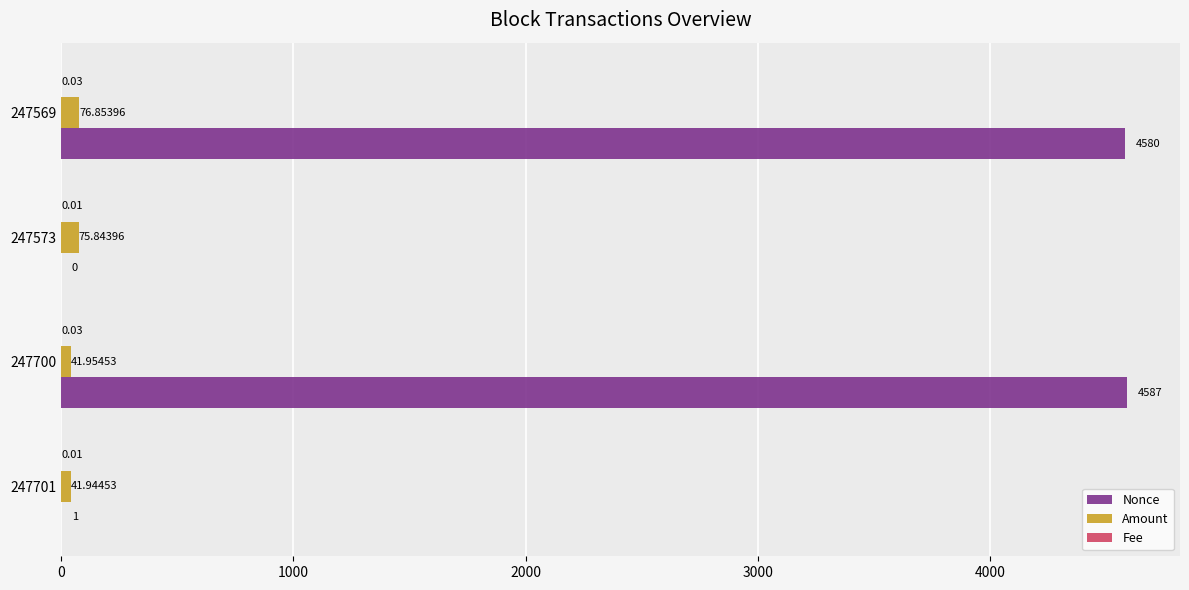

Which series changed the most between 247701 and 247569?

Nonce